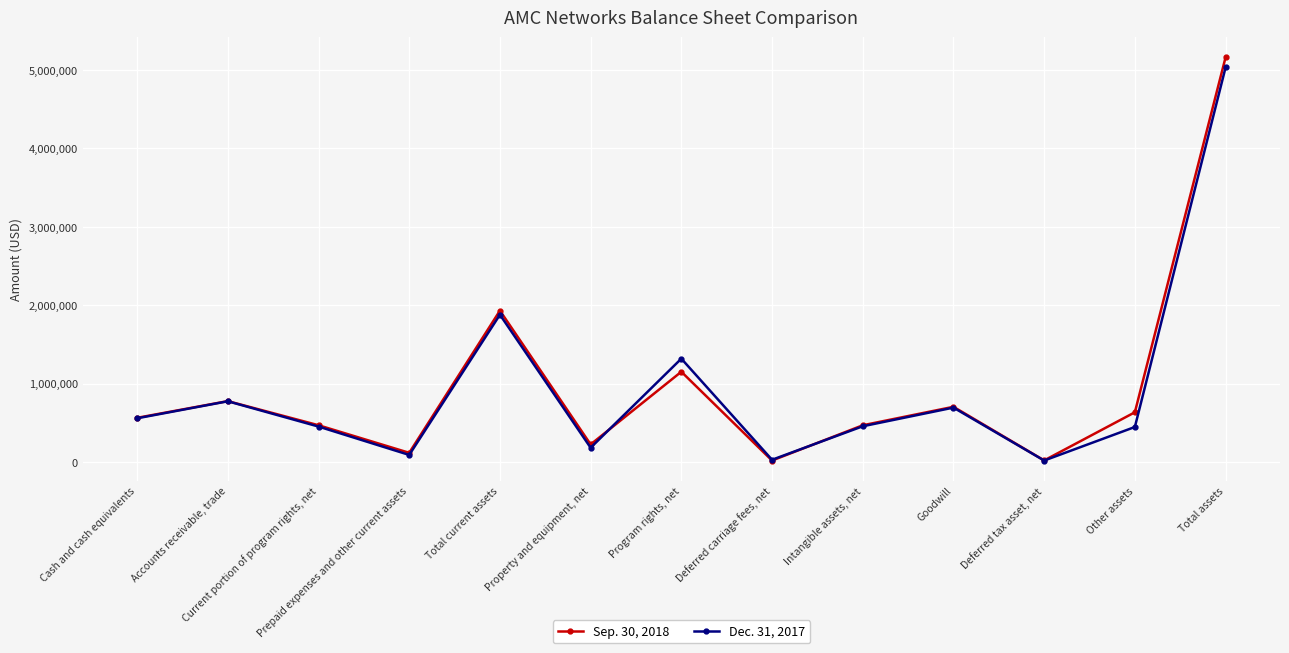

What is the value of the Dec. 31, 2017 point at the 6th from the left?

183514